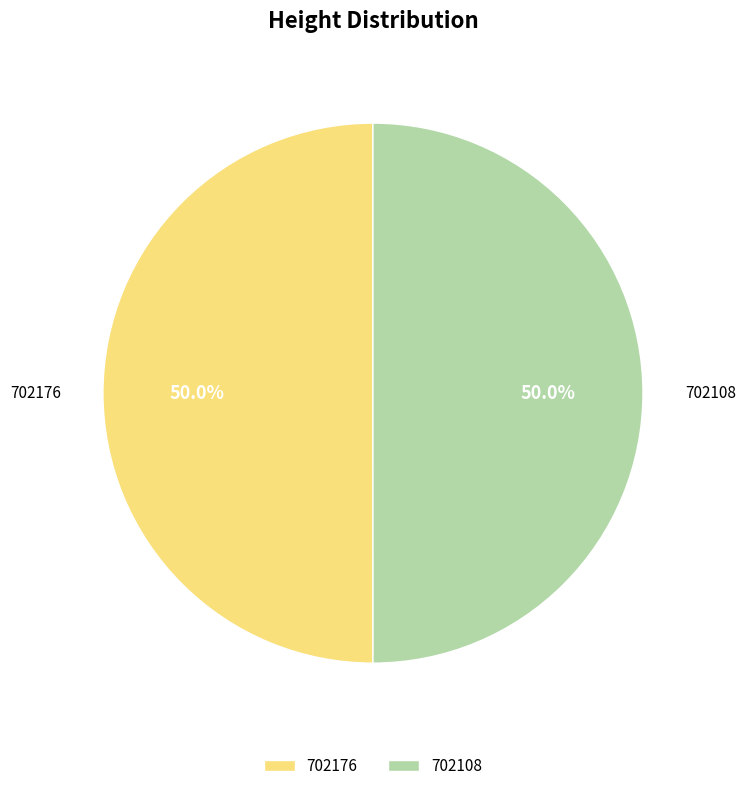

How many segments does this pie chart have?

2